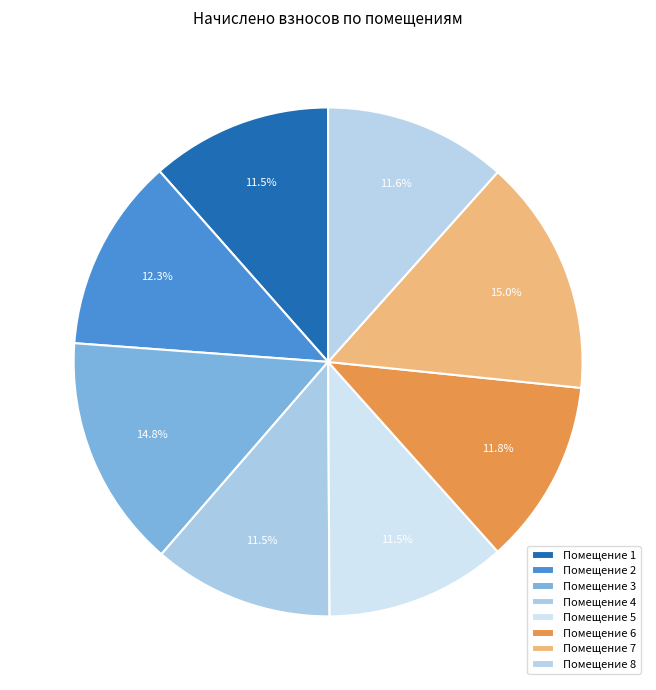

Count the number of slices in the pie.

8